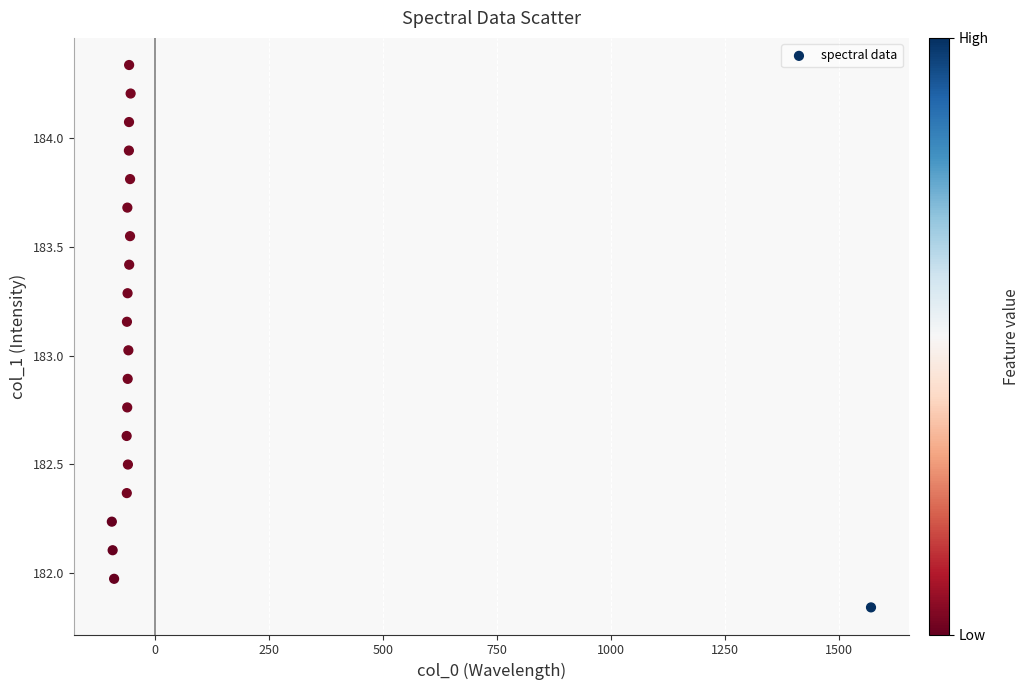

What is the range of Y values (max minus min)?

2.5